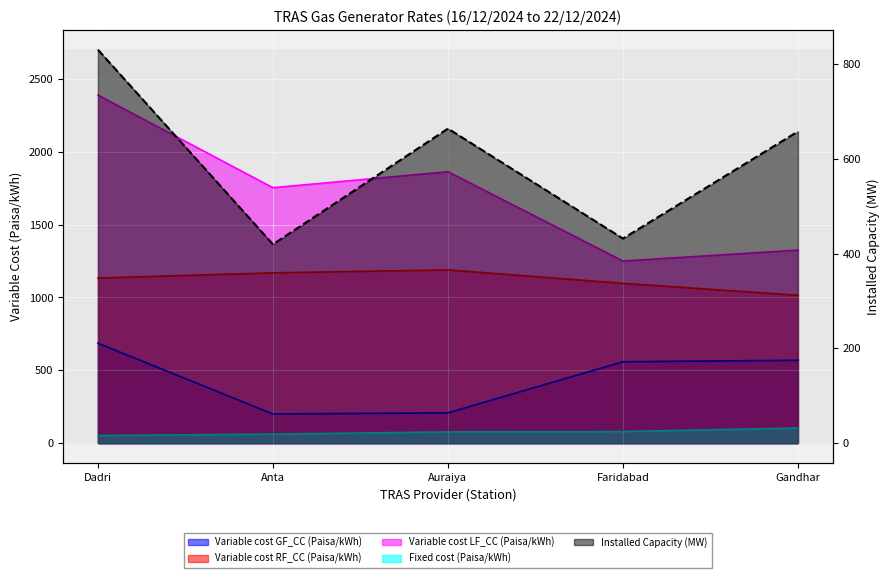

The Variable cost GF_CC (Paisa/kWh) series shows 208.5 at Auraiya. True or false?

True